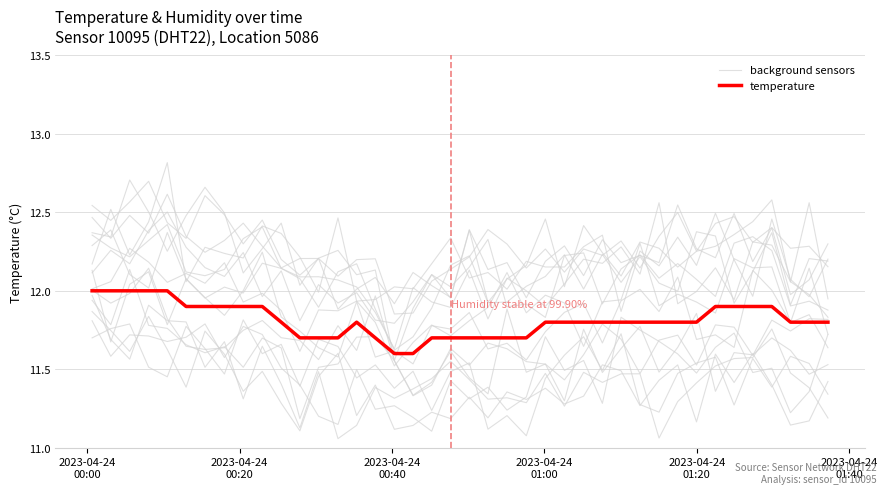

Count the number of data series in this chart.

2